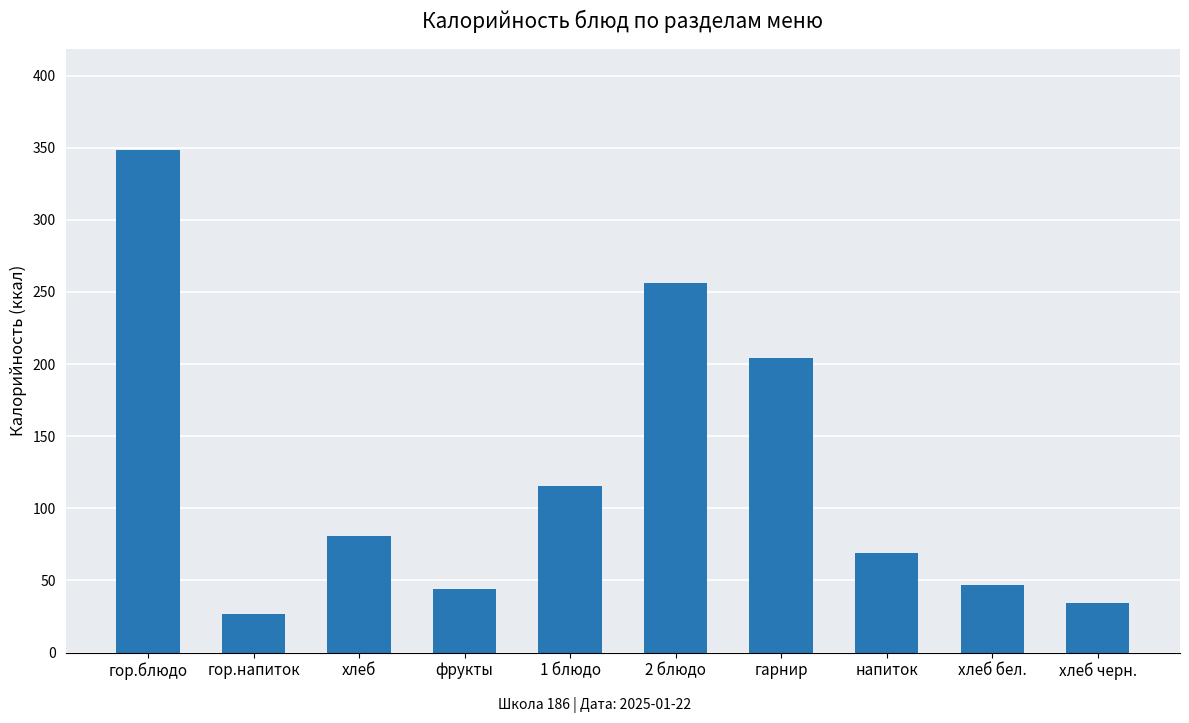

What is the ratio of the value at 2 блюдо to the value at хлеб?

3.2